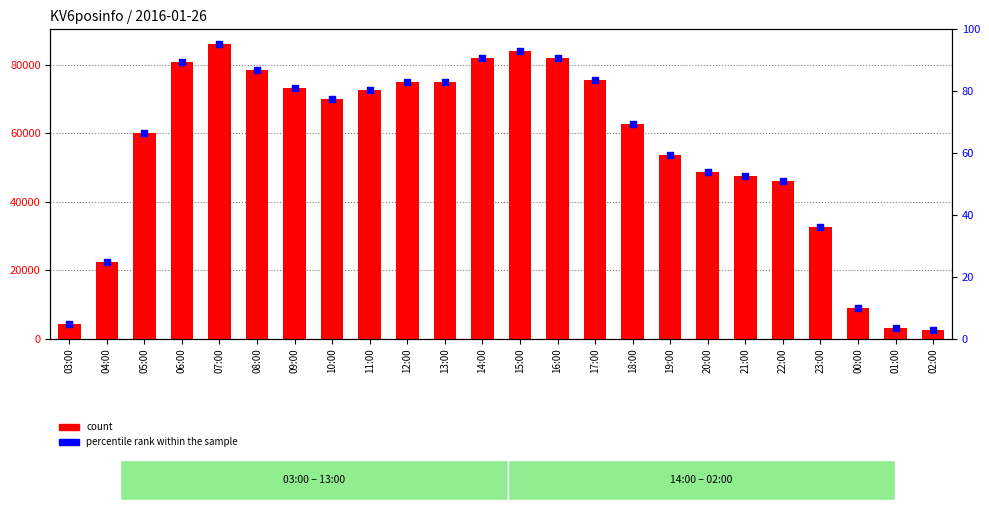

Which series has the largest Y range (max minus min)?

count